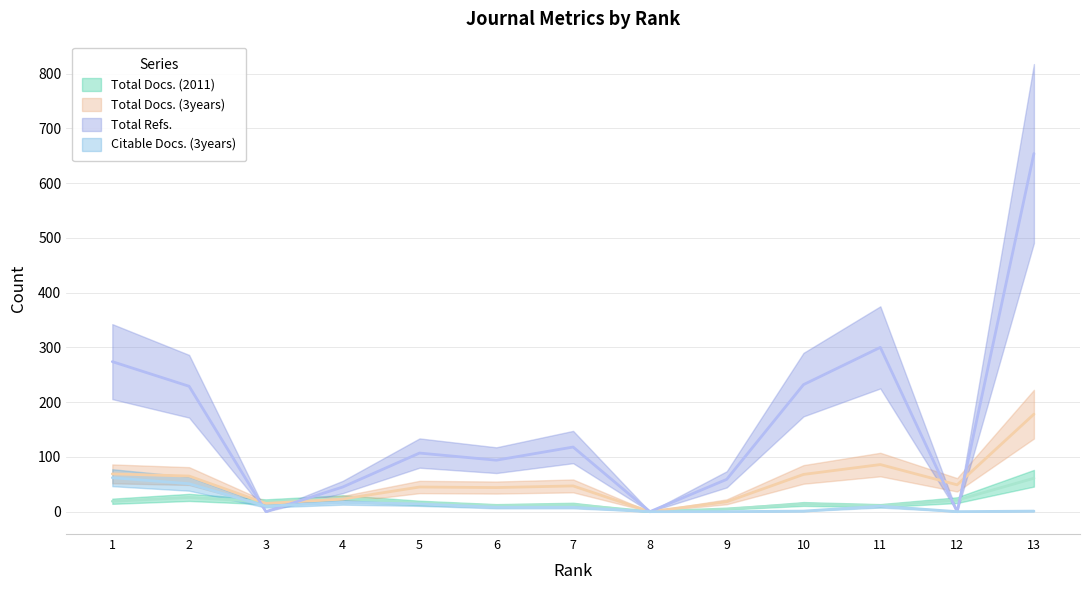

After their last crossing, which series has the higher values: Total Docs. (2011) or Total Docs. (3years)?

Total Docs. (3years)